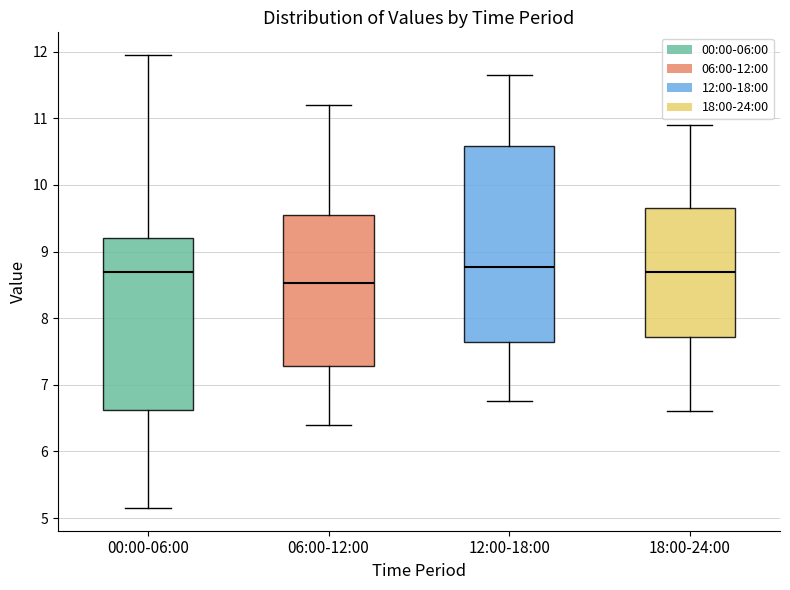

Reading left to right, transcribe this box plot: for each box, give where its median line is, the range the box spans, and where its two whiskers end, as read against the y-axis. The values are not printed on the chart, so give them approximately, as read against the axis.

00:00-06:00: median 8.7, box 6.6 to 9.2, whiskers 5.2 to 12.0
06:00-12:00: median 8.5, box 7.3 to 9.6, whiskers 6.4 to 11.2
12:00-18:00: median 8.8, box 7.6 to 10.6, whiskers 6.8 to 11.7
18:00-24:00: median 8.7, box 7.7 to 9.7, whiskers 6.6 to 10.9